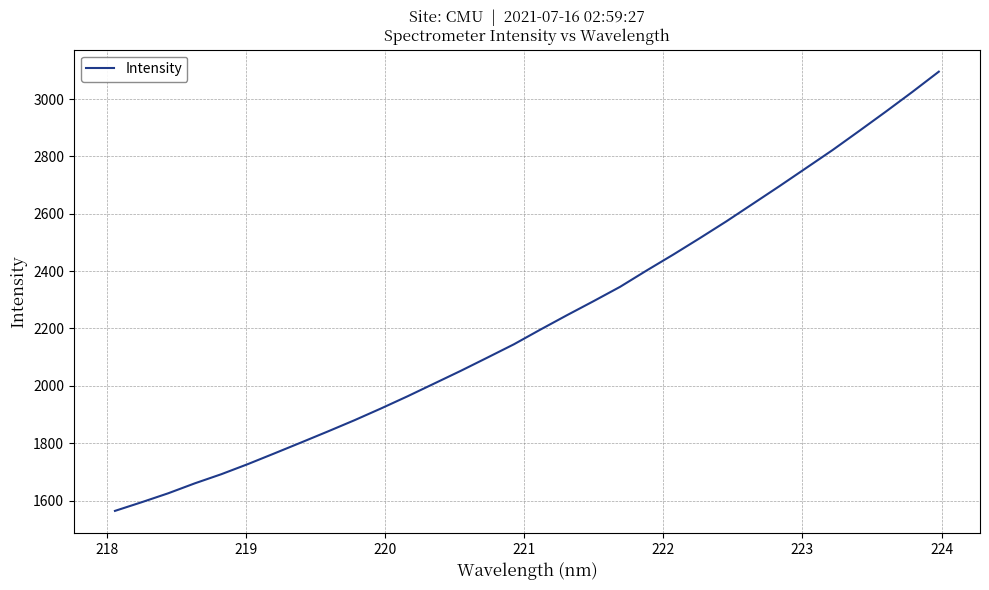

What is the greatest value displayed?

3095.8